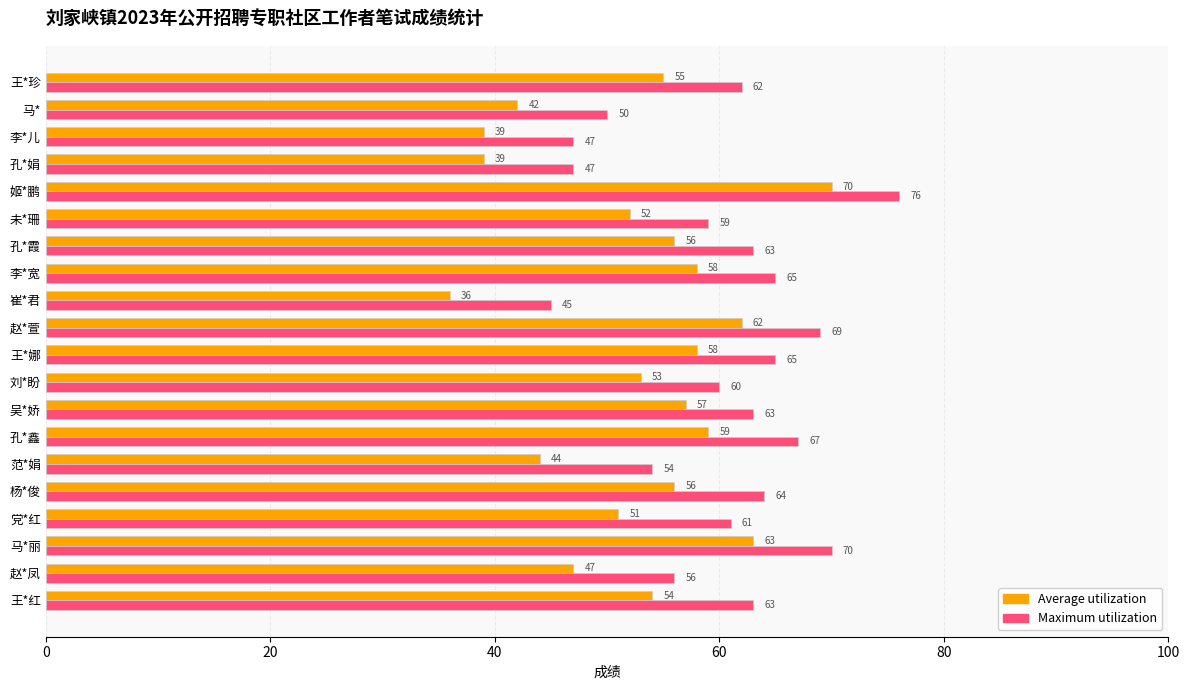

True or false: Average utilization has a value of 63 at 马*丽.

True